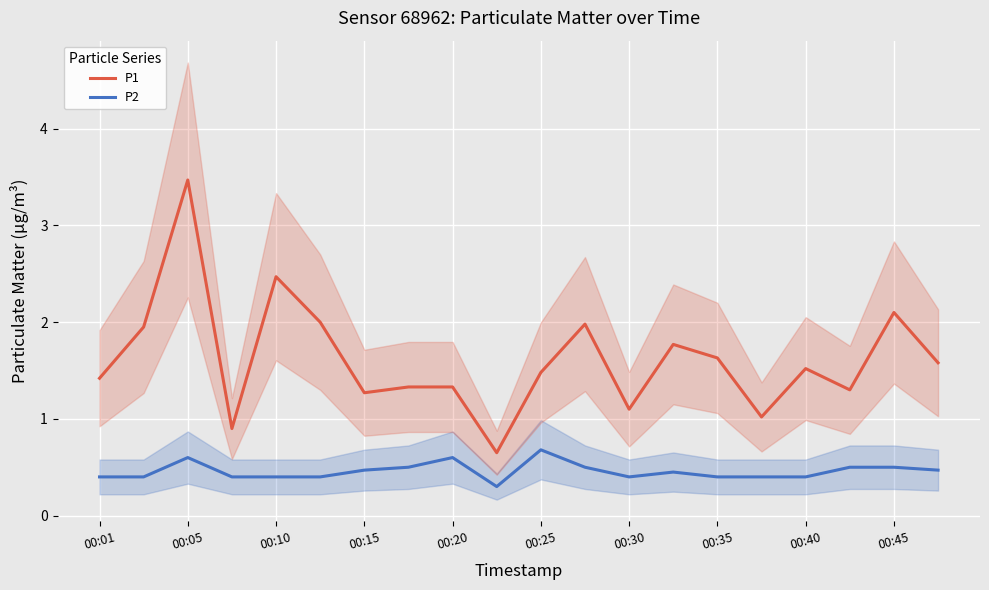

True or false: P2 and P1 intersect in this chart.

False